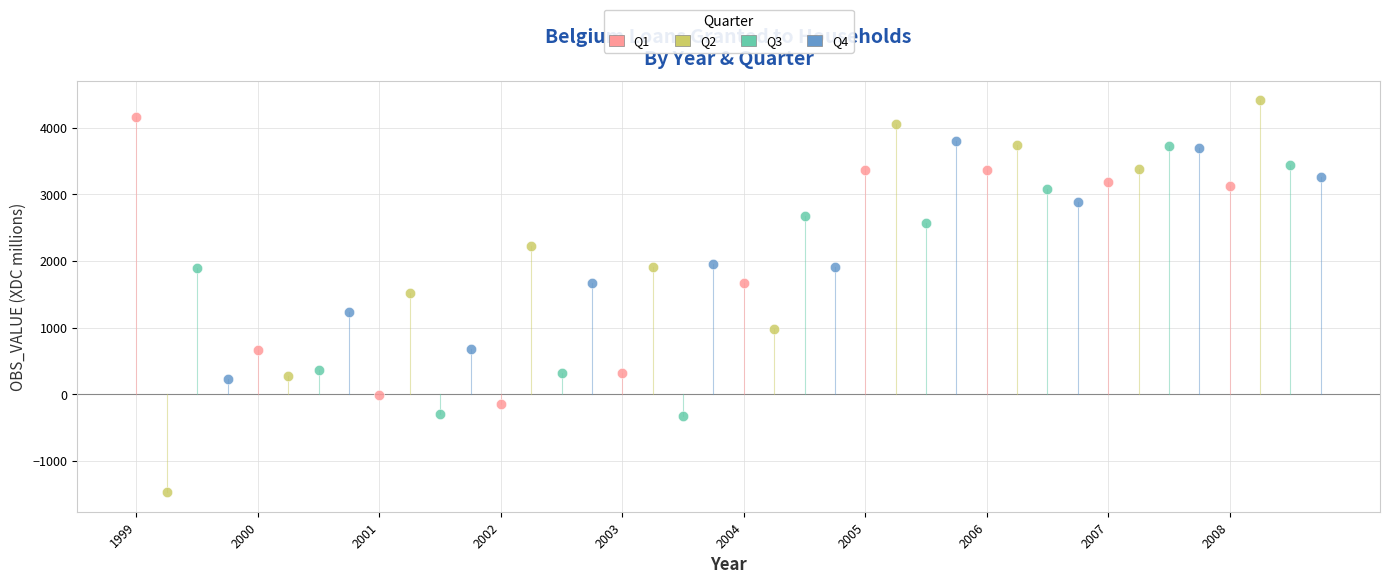

What are all the series names shown in the legend?

Q1, Q2, Q3, Q4